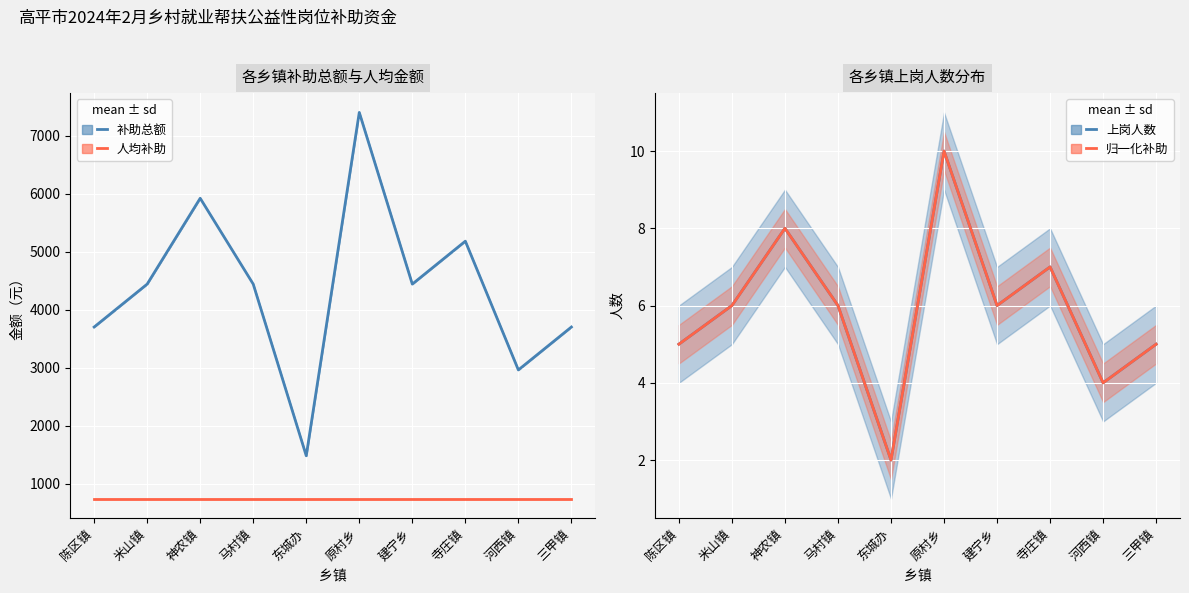

What is the approximate value of 补助总额 at 东城办, to the nearest 10?

1480